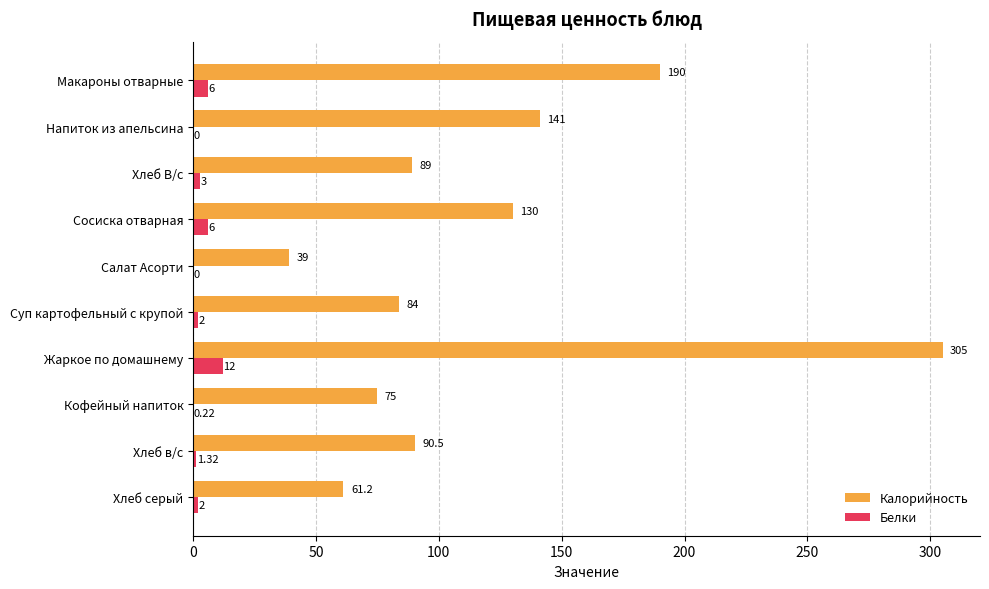

What are all the series names shown in the legend?

Калорийность, Белки